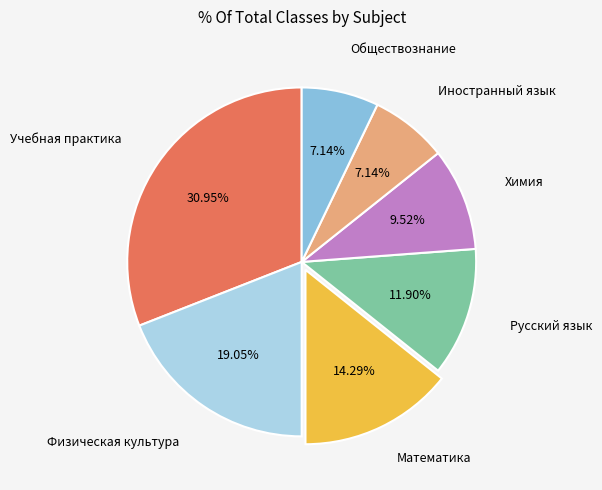

How many segments does this pie chart have?

7